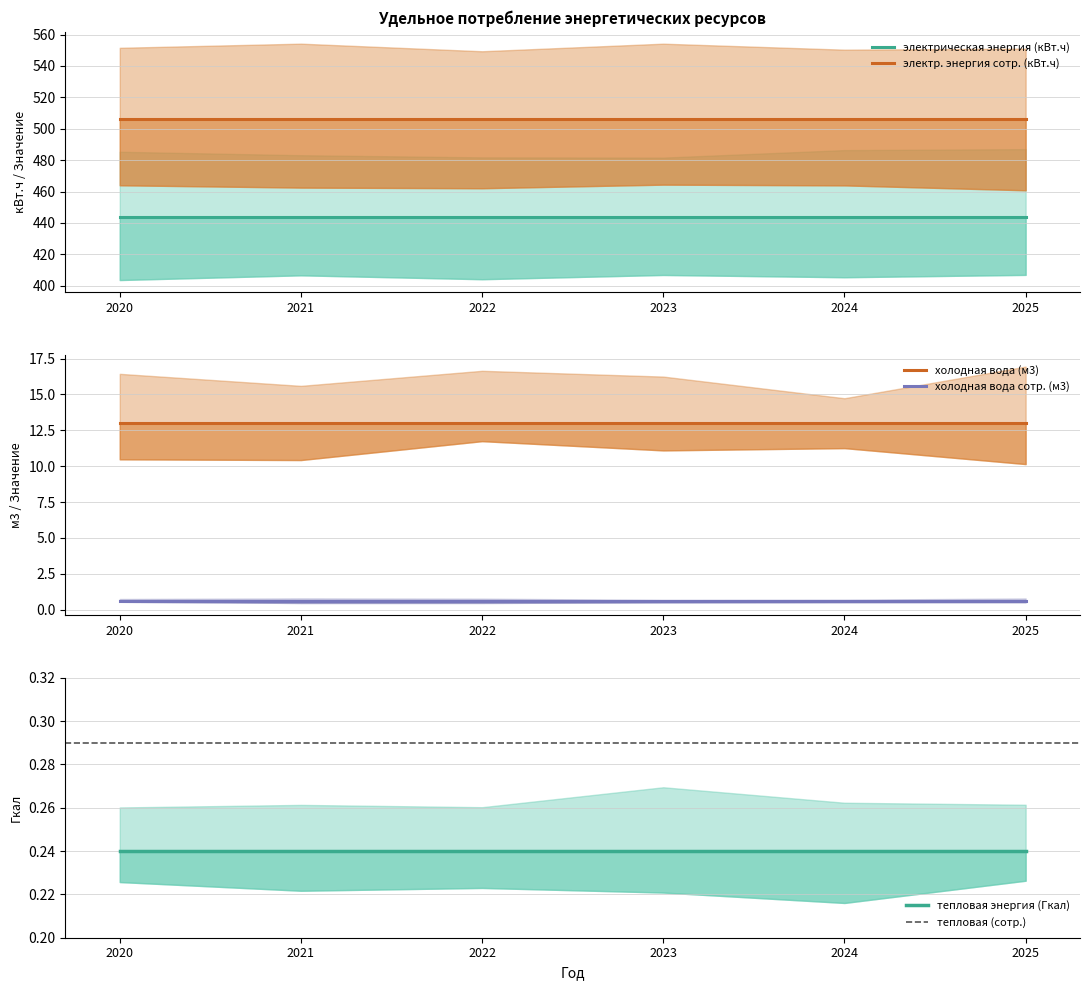

What is the total value across all series at 2021?

963.8